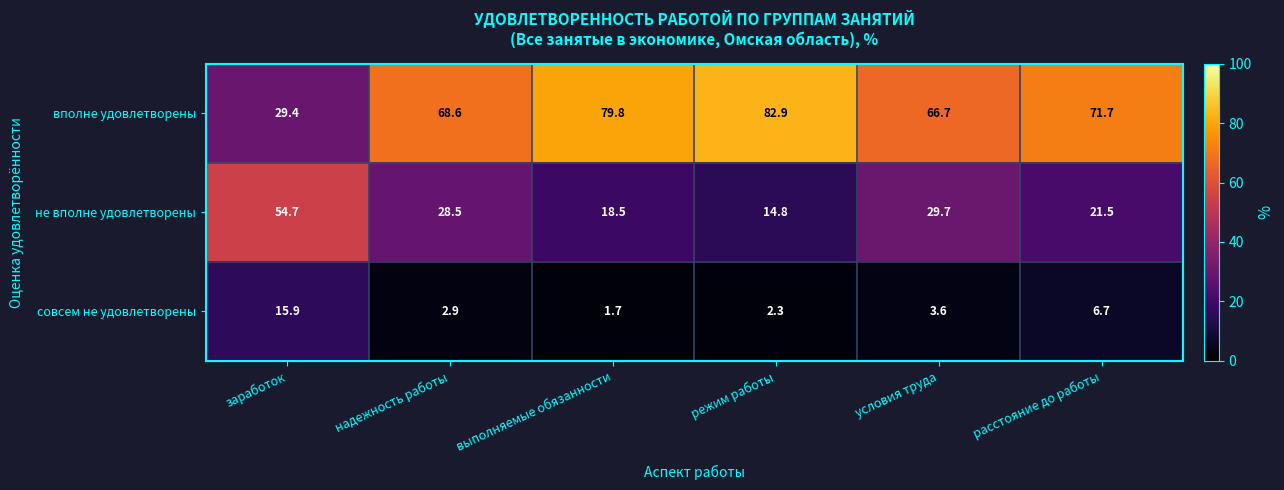

What is the spread (max minus min) of values at режим работы?

80.6